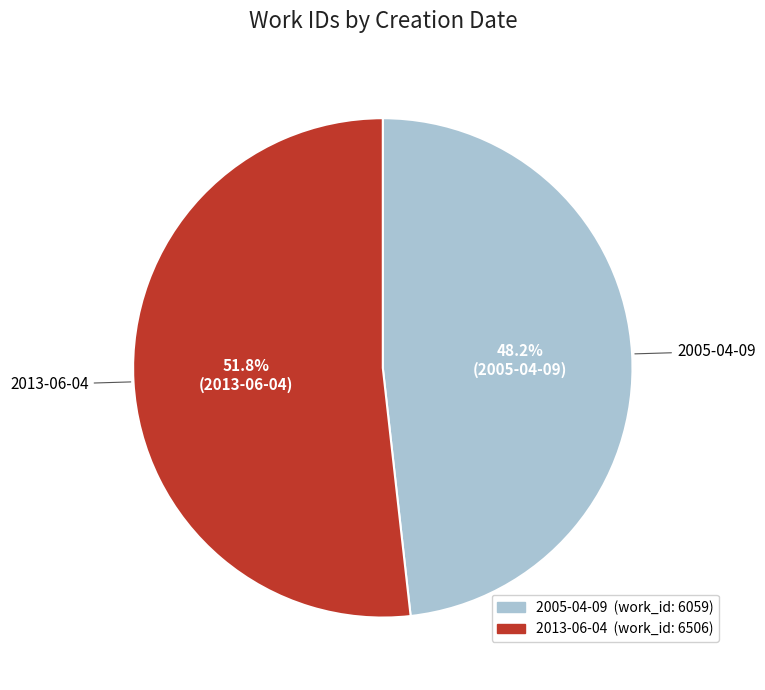

To the nearest percent, what is the combined percentage of 2013-06-04 and 2005-04-09?

100%